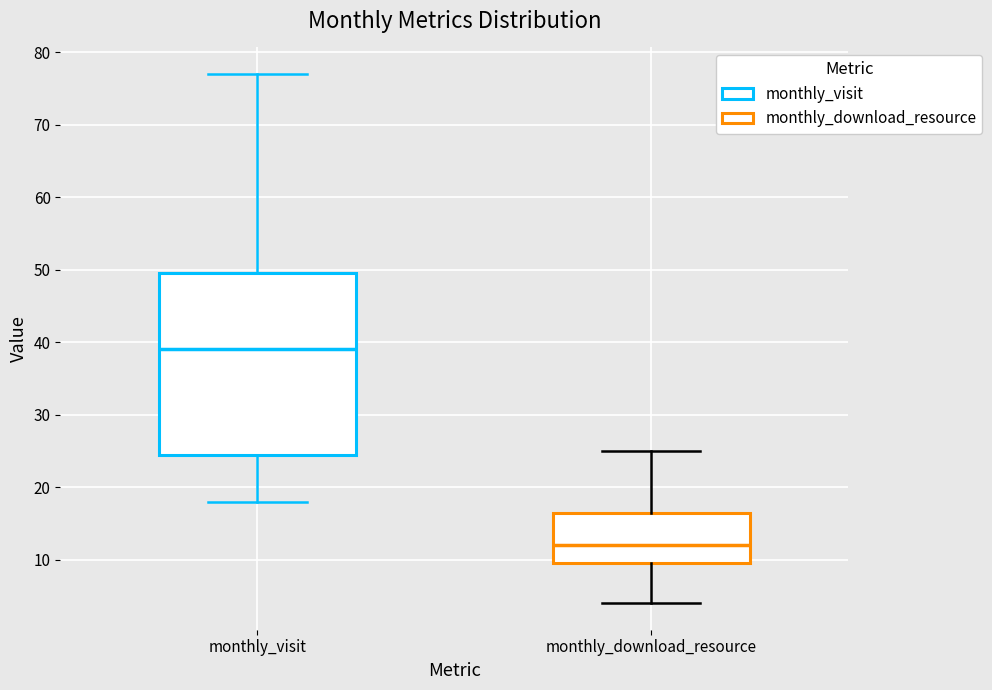

Reading left to right, read every box against the y-axis: the position of its median line, the range the box covers, and the ends of its whiskers. The values are not printed on the chart, so give them approximately, as read against the axis.

monthly_visit: median 39, box 25 to 50, whiskers 18 to 77
monthly_download_resource: median 12, box 10 to 17, whiskers 4 to 25